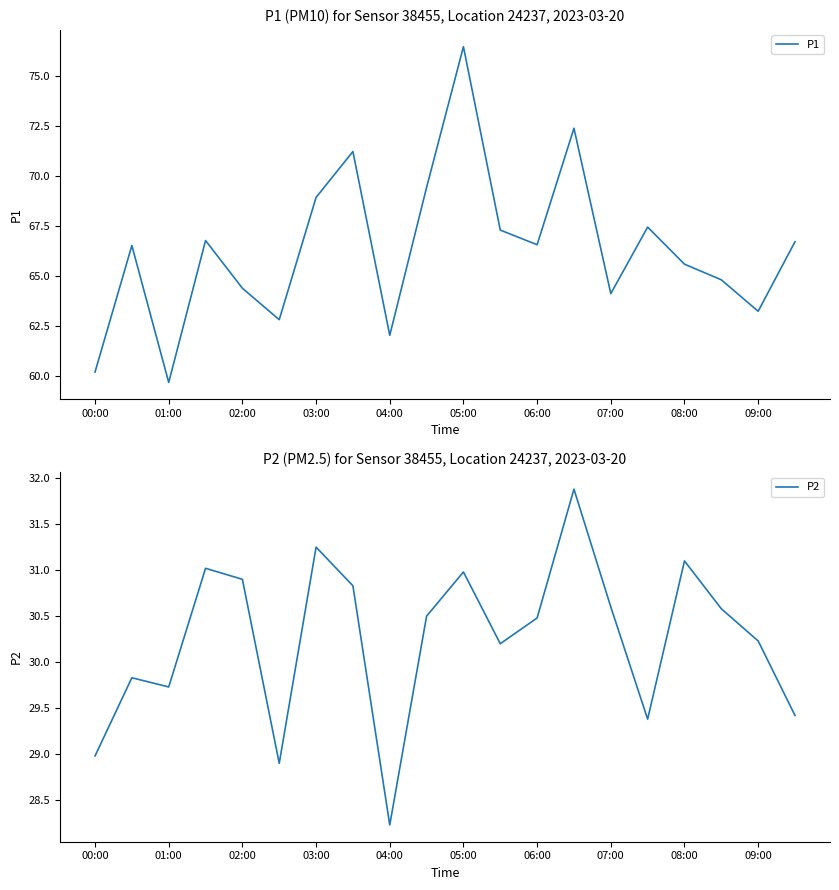

True or false: P1 has a value of 24.2 at 01:00.

False